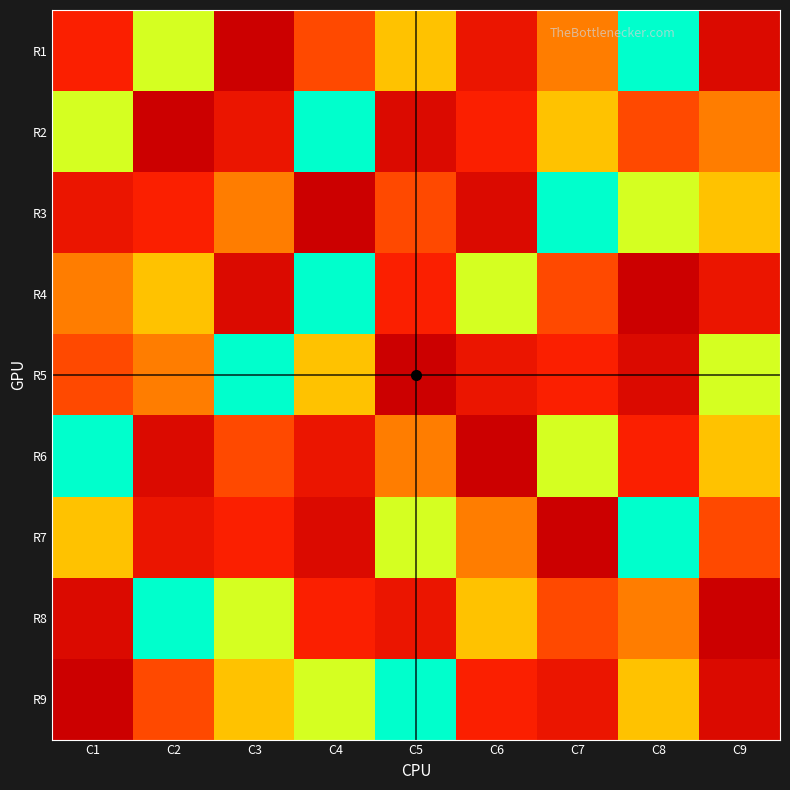

At which category is the sum across all series the highest?

C6